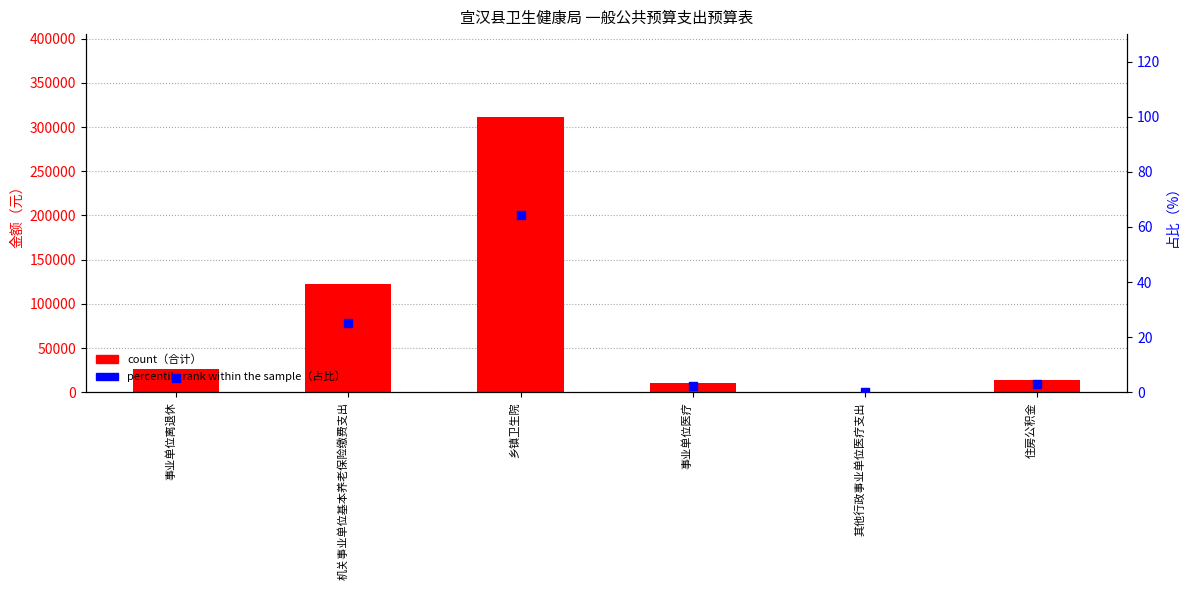

Which series contains the lowest Y value?

占比 %